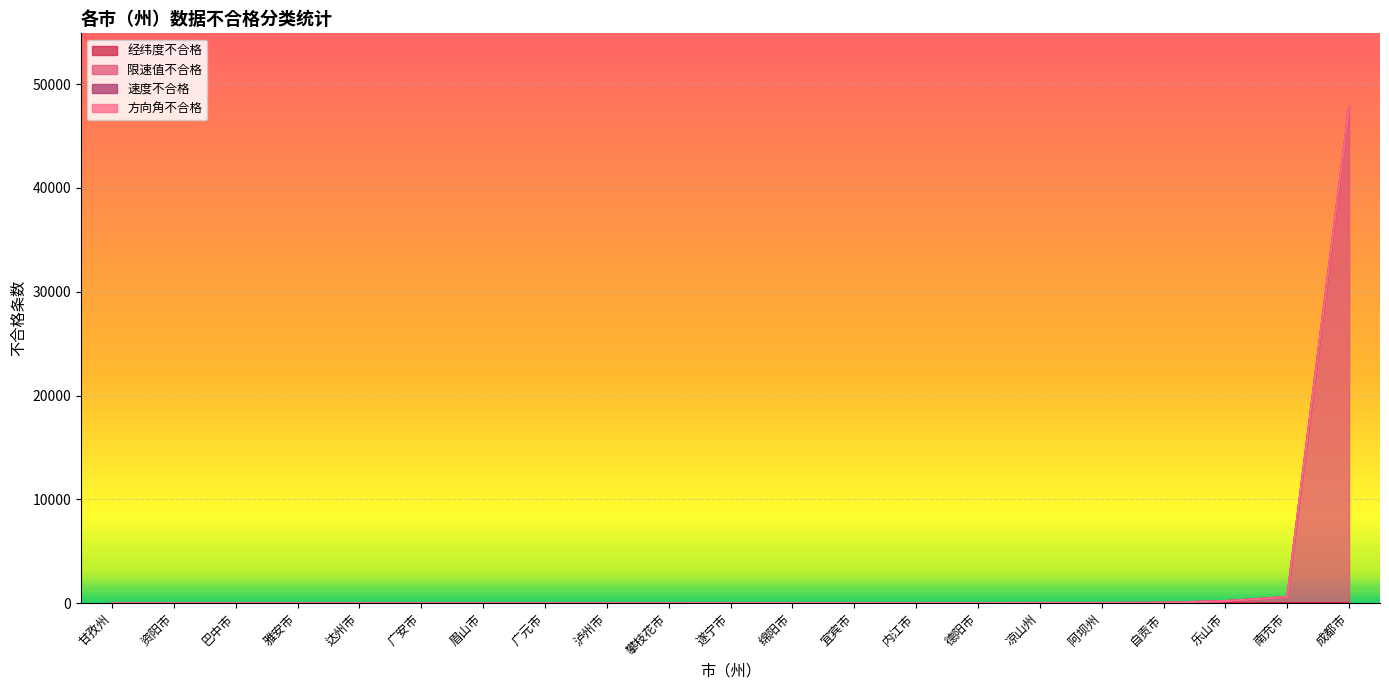

At which label is 速度不合格 closest to 0?

甘孜州